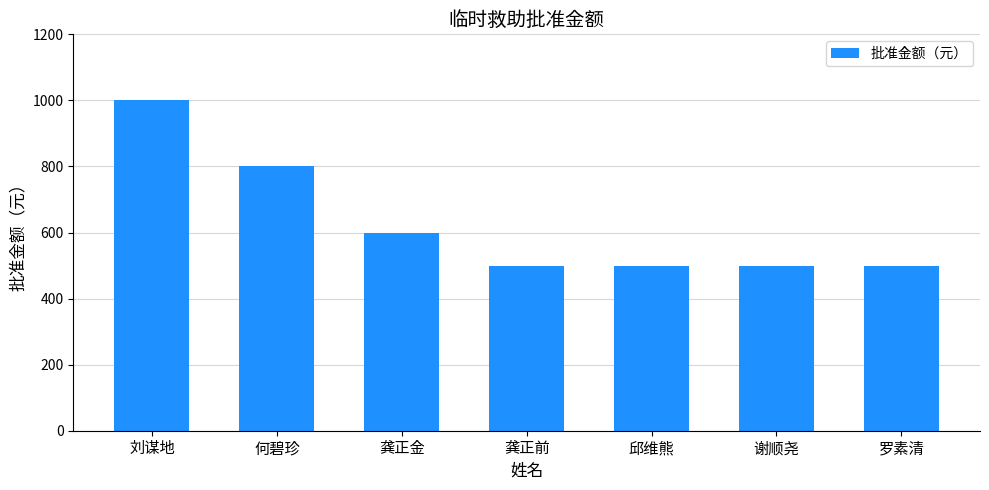

What is the maximum value shown in the chart?

1000